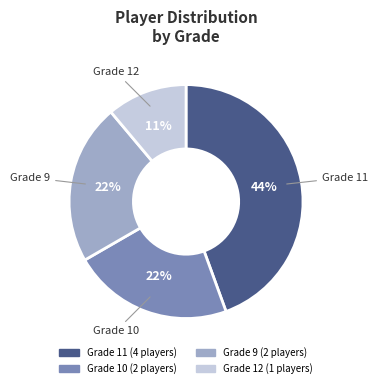

How many segments does this pie chart have?

4